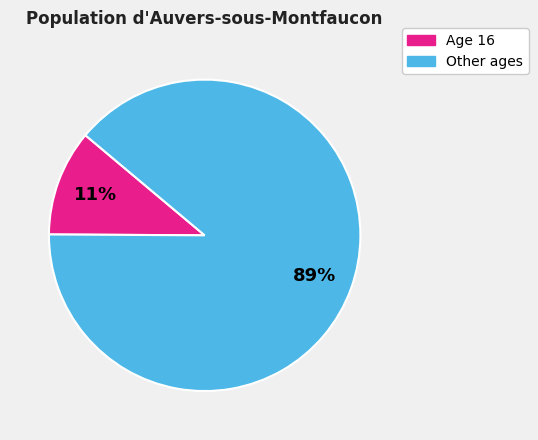

To the nearest percent, what is the difference between the largest and smallest slice percentages?

78%